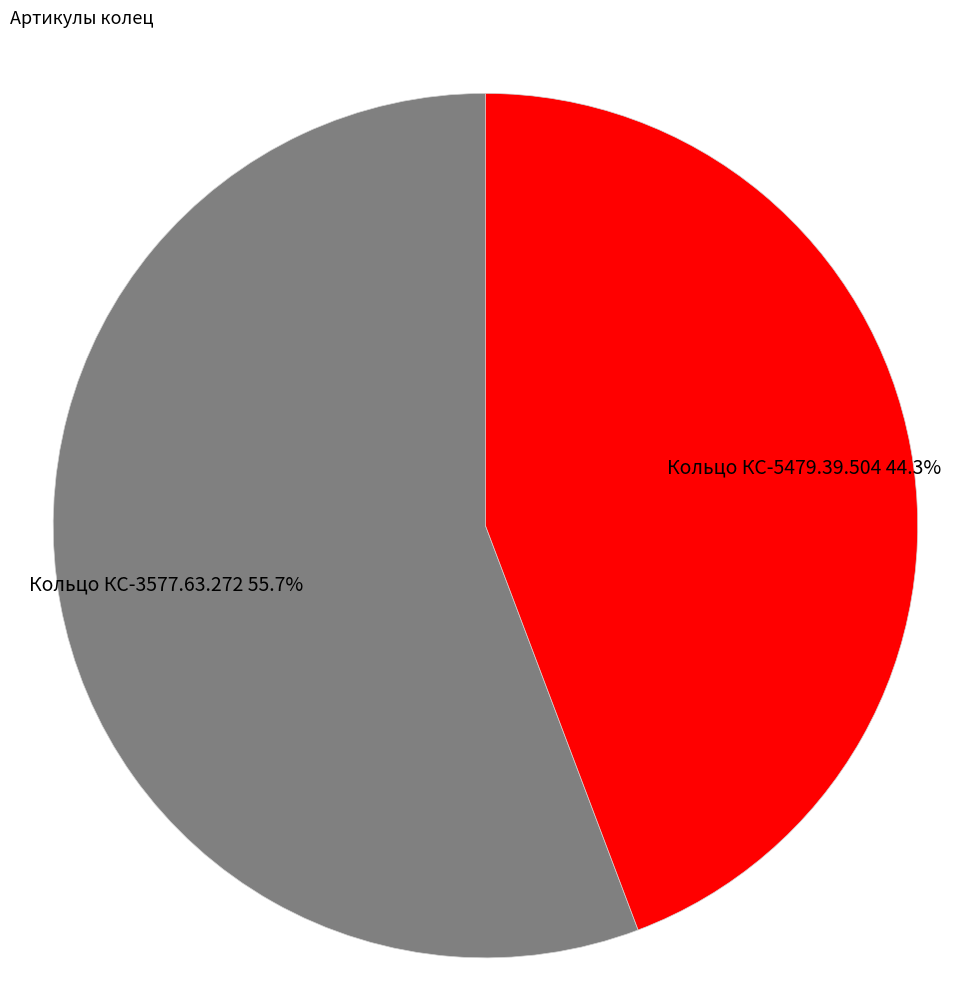

Does any single category account for the majority?

Yes